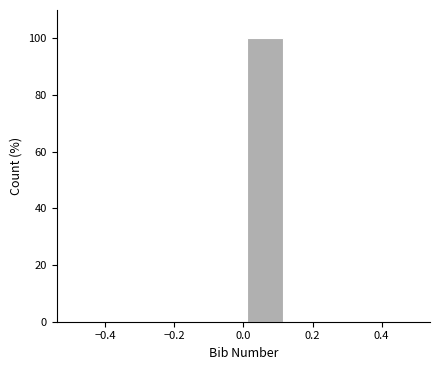

Reading left to right, transcribe this chart: for each bar, give the range it covers on the x-axis and its height. Neither the bar edges nor the heights are printed on the chart, so give them approximately, as read against the axes.

-0.500 to -0.375: 0
-0.375 to -0.250: 0
-0.250 to -0.125: 0
-0.125 to 0.000: 0
0.000 to 0.125: 100
0.125 to 0.250: 0
0.250 to 0.375: 0
0.375 to 0.500: 0